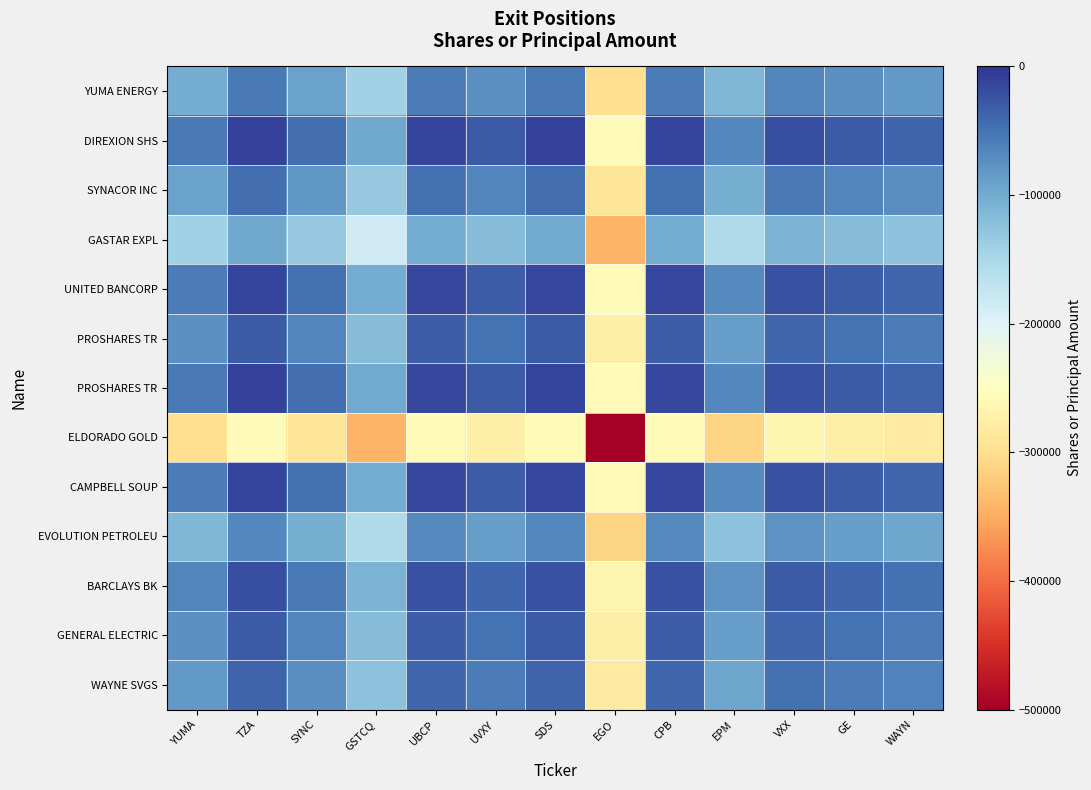

At which category is the sum across all series the highest?

TZA